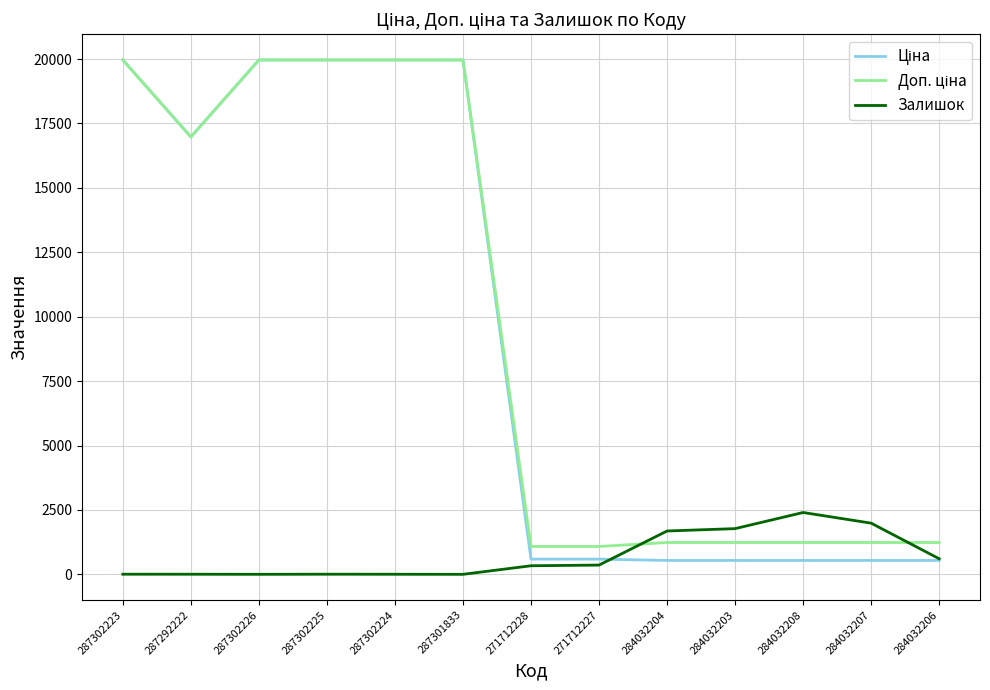

What is the maximum value shown in the chart?

19964.2